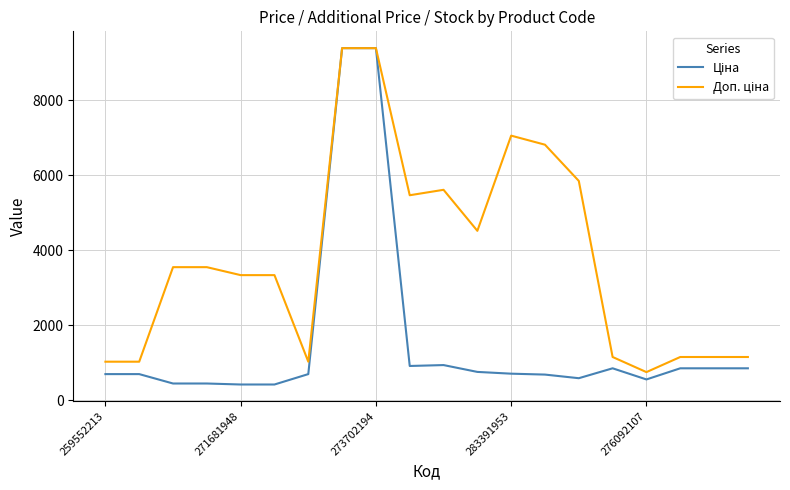

What is the smallest value displayed?

416.6